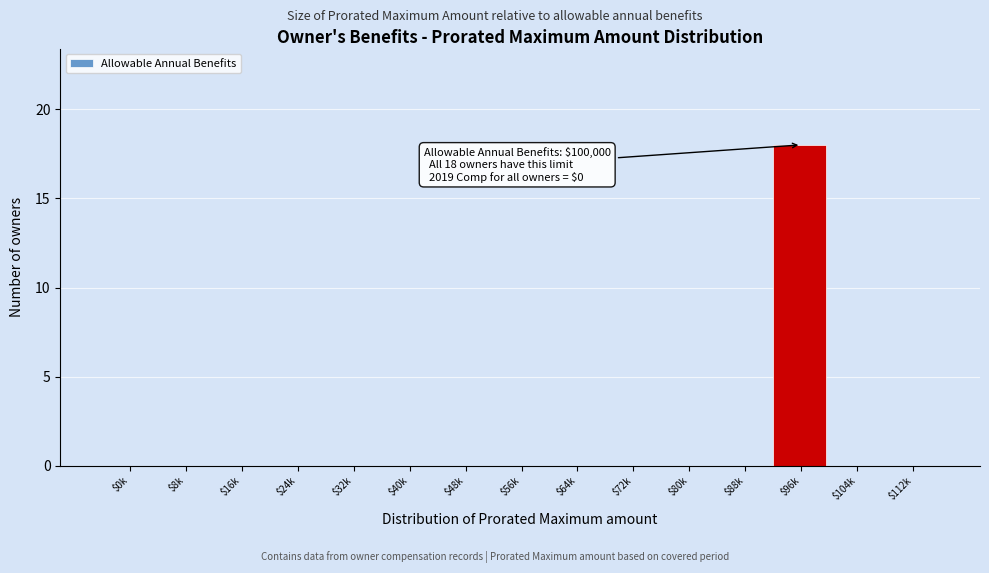

Is it true that the value at $56k is 0?

True